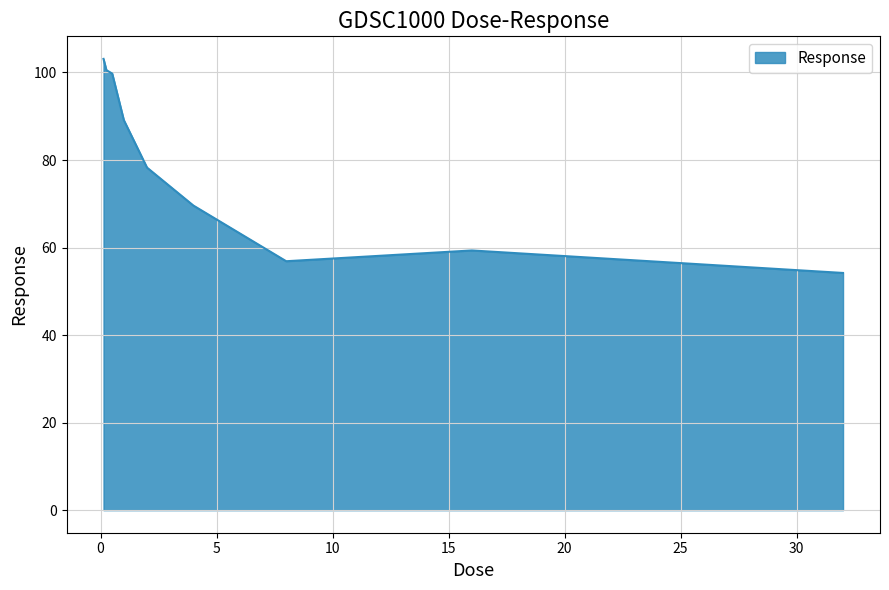

Reading left to right, what are all the values shown in this chart?

103.1	100.5	99.8	89.1	78.3	69.6	56.9	59.3	54.2